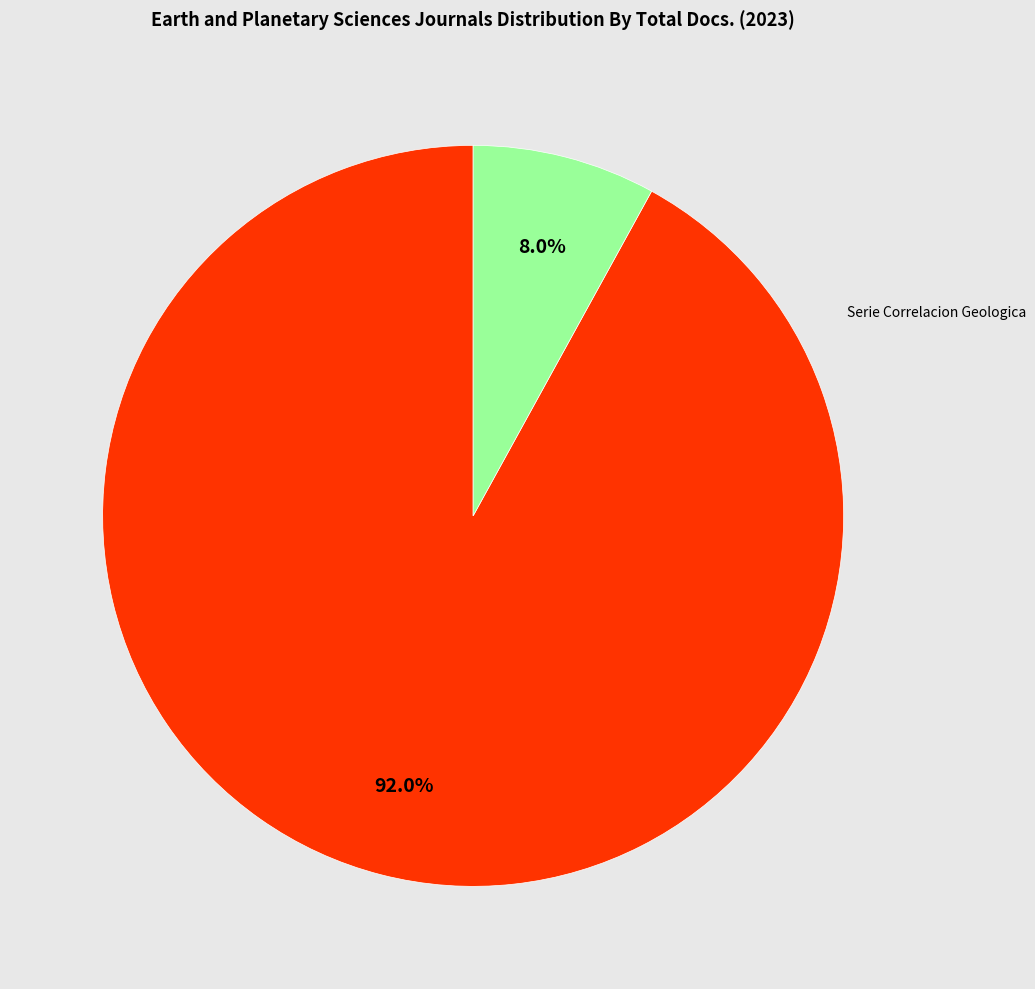

Is there a majority slice in this chart?

Yes